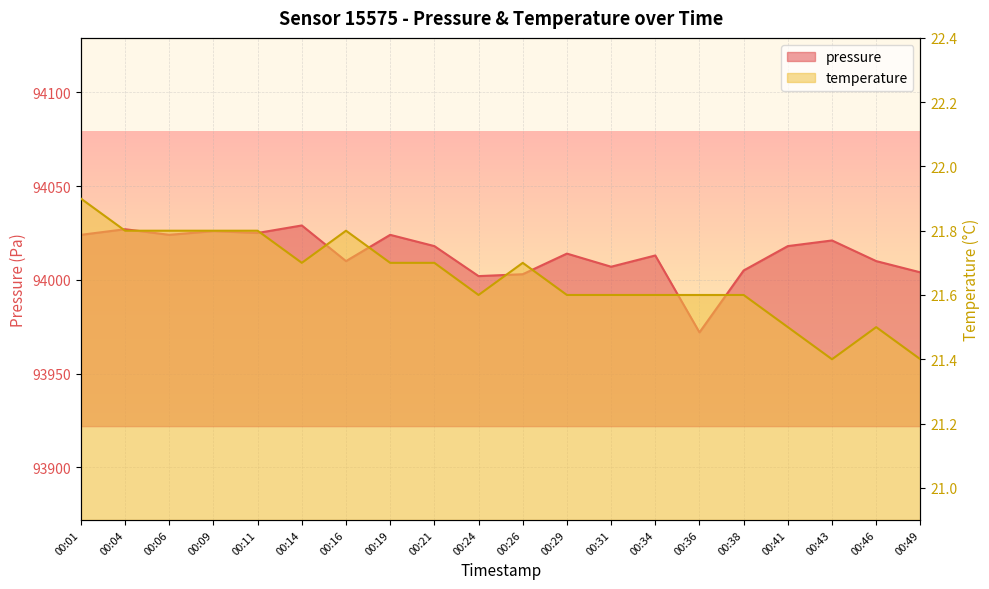

Reading left to right, what are all the values shown in this chart?

pressure: 94024.0	94027.0	94024.0	94026.0	94025.0	94029.0	94010.0	94024.0	94018.0	94002.0	94003.0	94014.0	94007.0	94013.0	93972.0	94005.0	94018.0	94021.0	94010.0	94004.0
temperature: 21.9	21.8	21.8	21.8	21.8	21.7	21.8	21.7	21.7	21.6	21.7	21.6	21.6	21.6	21.6	21.6	21.5	21.4	21.5	21.4